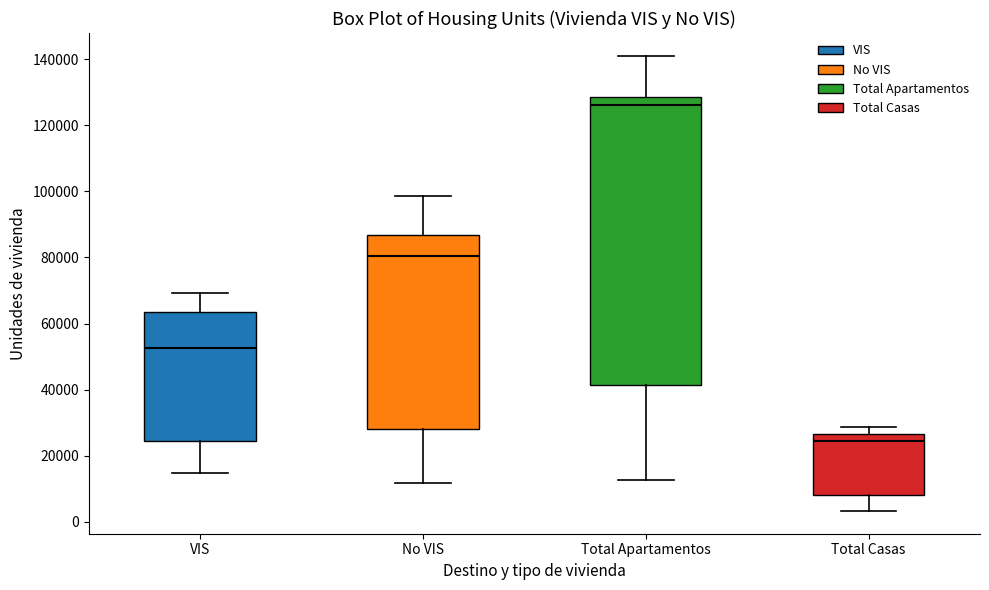

Comparing the boxes themselves (not the whiskers), which one is the tallest?

Total Apartamentos